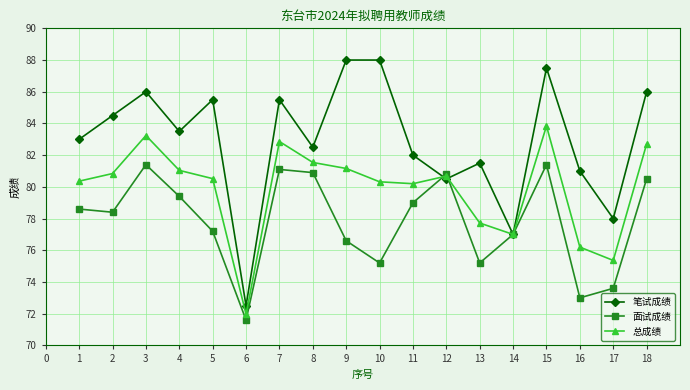

In 面试成绩, how many points are lower than both neighbors (excluding endpoints)?

5